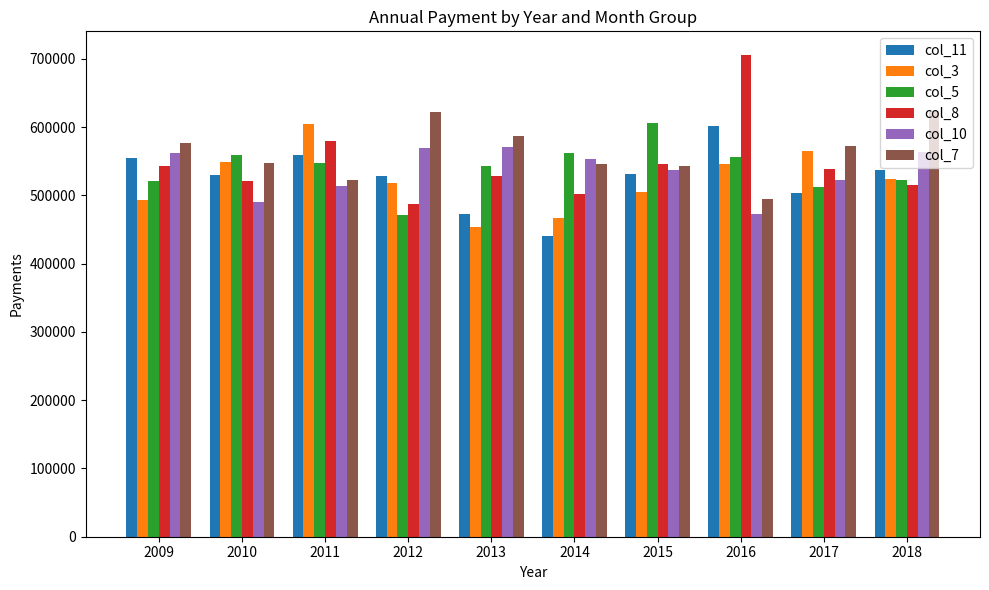

Which series has the widest spread of values?

col_8